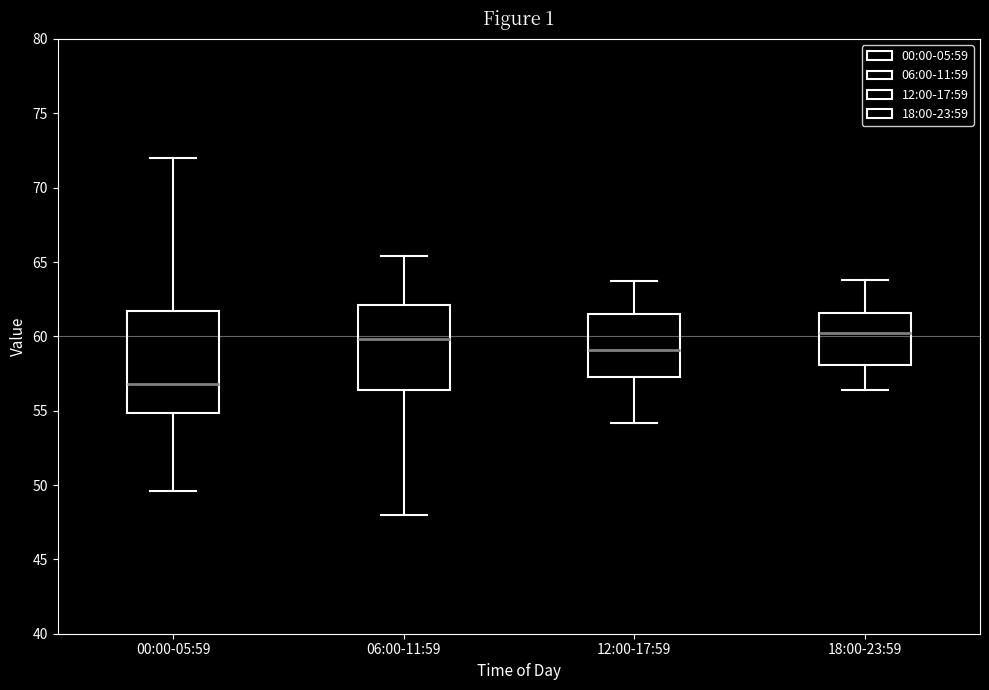

Reading left to right, transcribe this box plot: for each box, give where its median line is, the range the box spans, and where its two whiskers end, as read against the y-axis. The values are not printed on the chart, so give them approximately, as read against the axis.

00:00-05:59: median 57.0, box 55.0 to 61.5, whiskers 49.5 to 72.0
06:00-11:59: median 60.0, box 56.5 to 62.0, whiskers 48.0 to 65.5
12:00-17:59: median 59.0, box 57.5 to 61.5, whiskers 54.0 to 63.5
18:00-23:59: median 60.0, box 58.0 to 61.5, whiskers 56.5 to 64.0